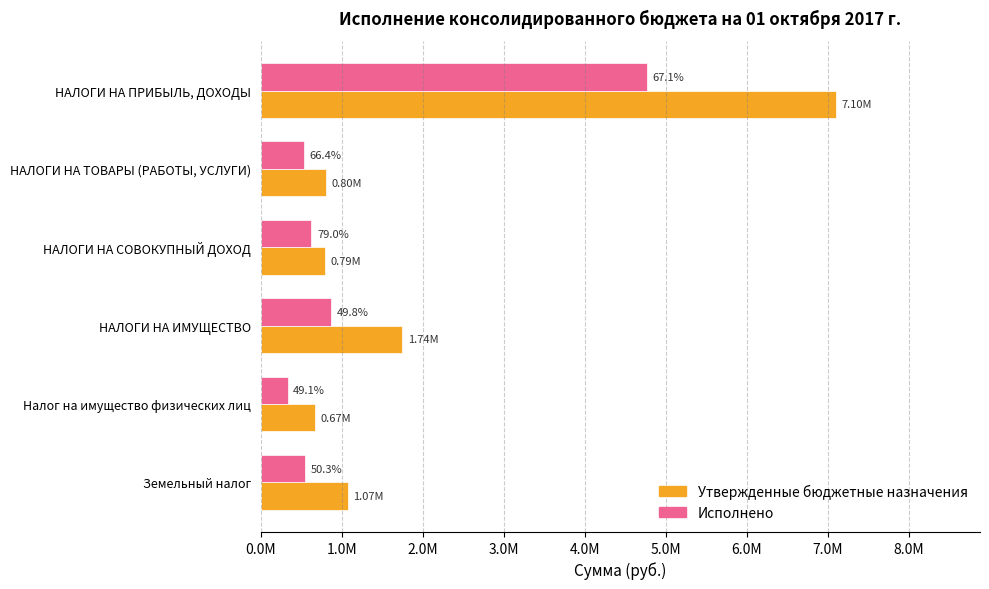

What are all the series names shown in the legend?

Утвержденные бюджетные назначения, Исполнено